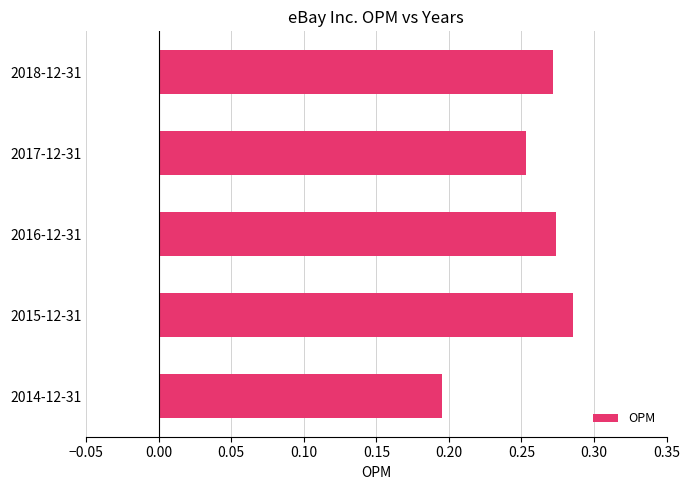

Which label corresponds to the smallest value in the chart?

2014-12-31